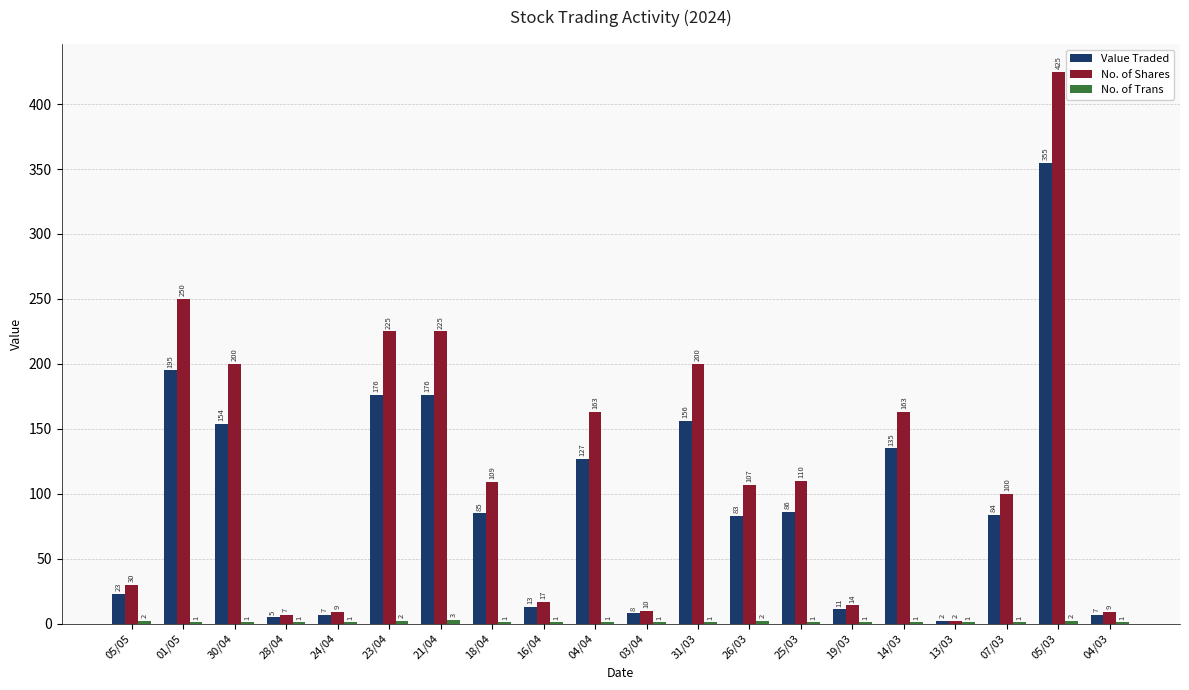

Which category has the highest value across all series?

05/03